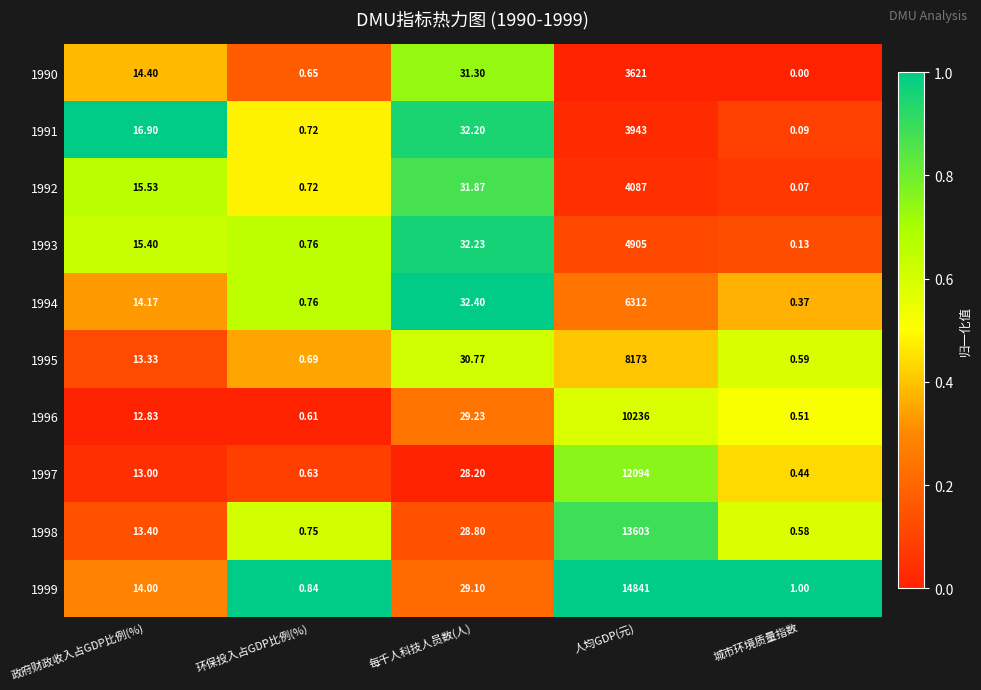

Where does the 1992 series first go above 15?

政府财政收入占GDP比例(%)